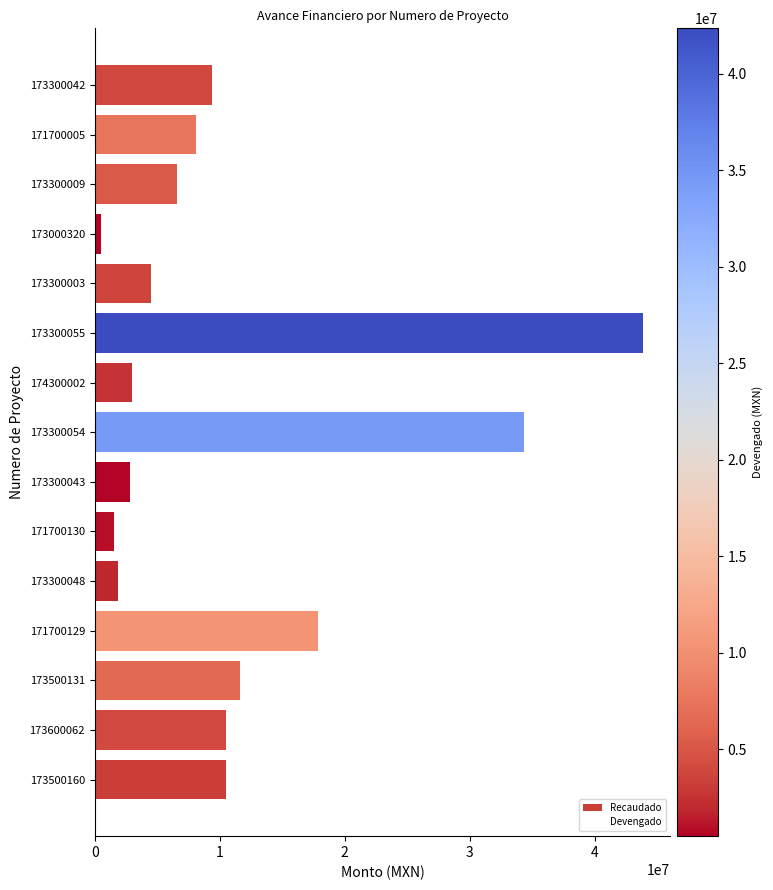

Rank the series by their maximum value, from lowest to highest.

Devengado, Recaudado